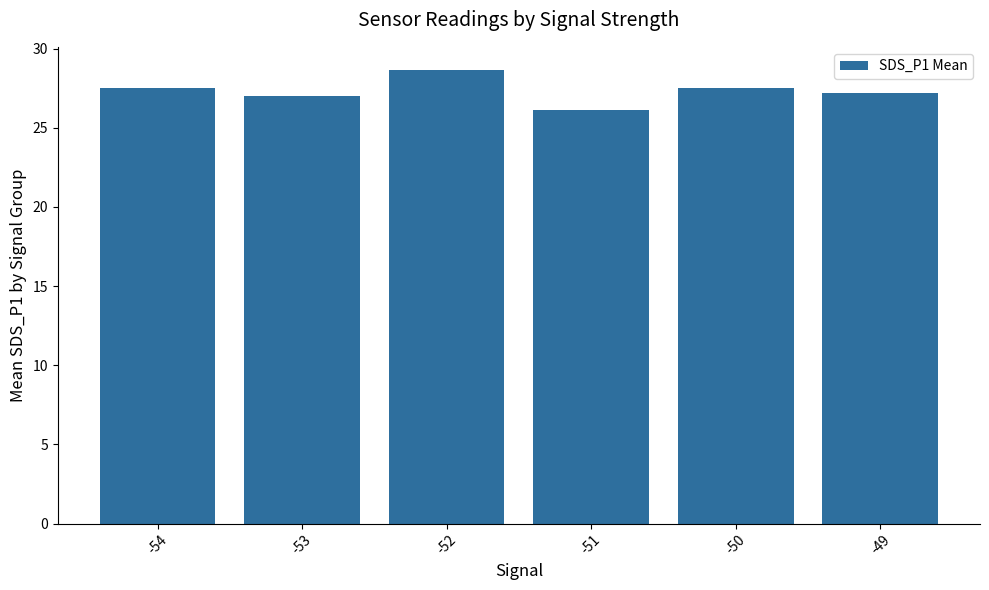

The chart shows a value of 41.6 at -54. True or false?

False